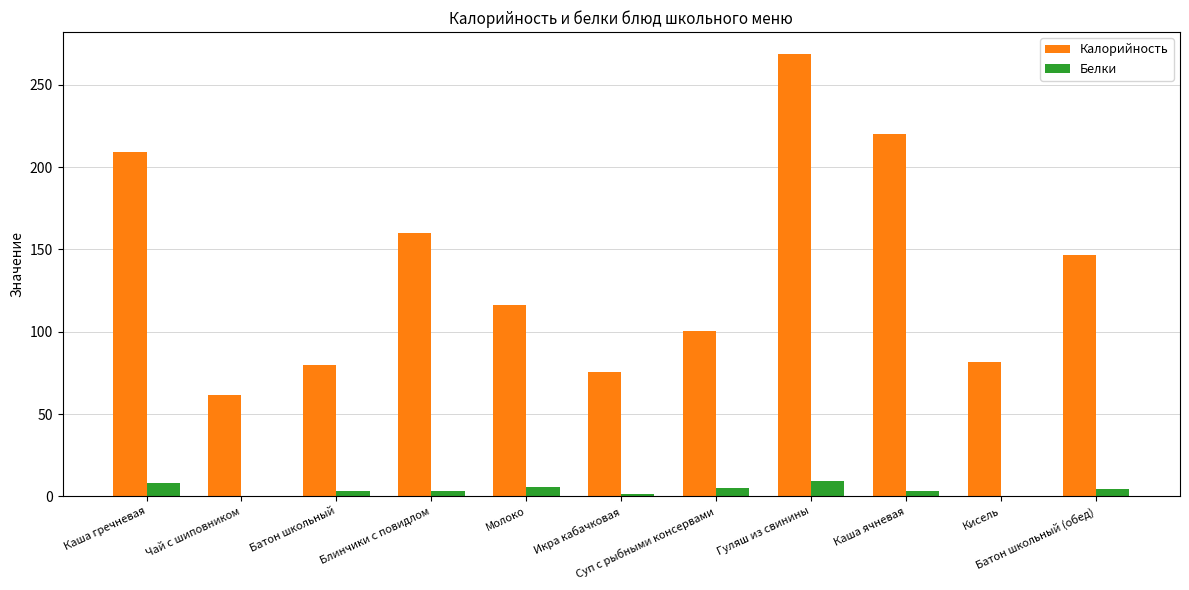

Where is Калорийность nearest to the value 165?

Блинчики с повидлом